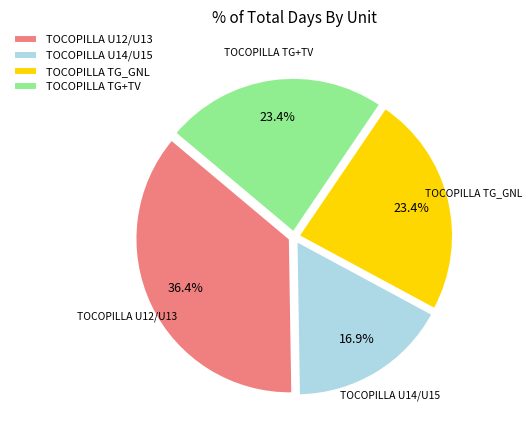

How much of the chart is everything except TOCOPILLA TG+TV?

76.6%